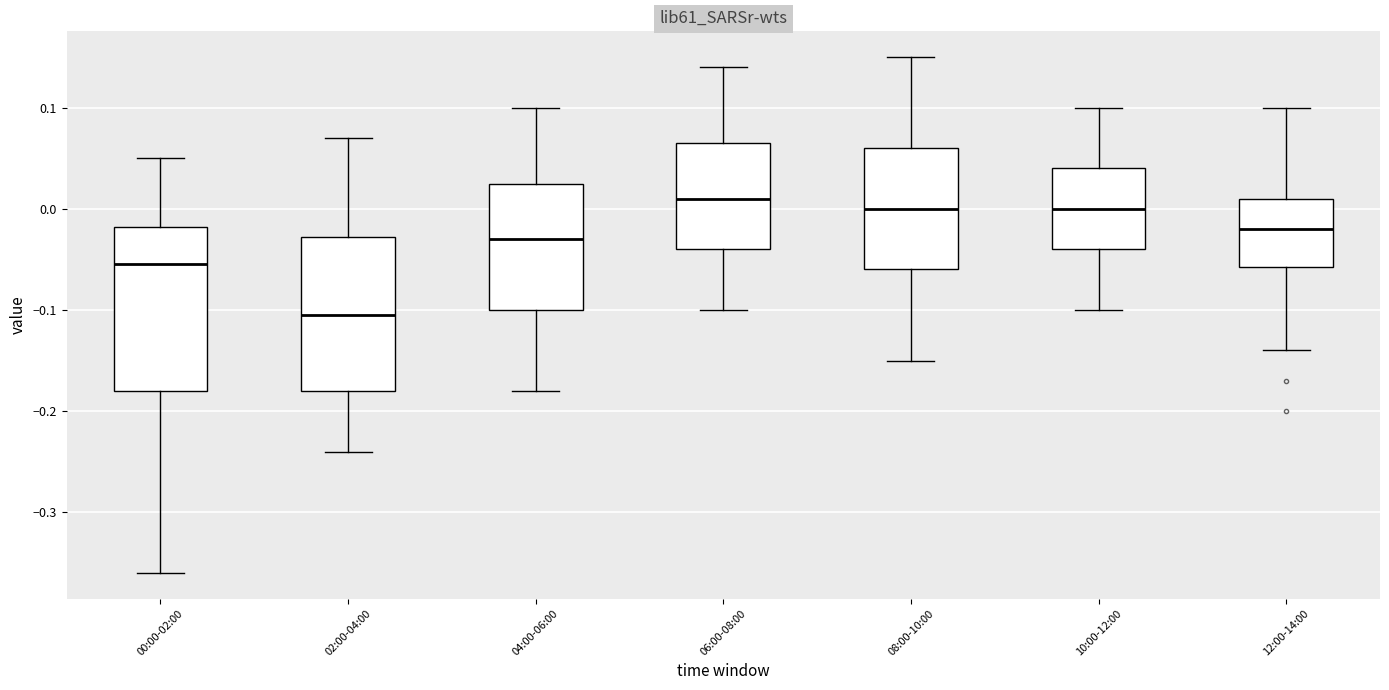

Reading left to right, read every box against the y-axis: the position of its median line, the range the box covers, and the ends of its whiskers. The values are not printed on the chart, so give them approximately, as read against the axis.

00:00-02:00: median -0.05, box -0.18 to -0.02, whiskers -0.36 to 0.05
02:00-04:00: median -0.10, box -0.18 to -0.03, whiskers -0.24 to 0.07
04:00-06:00: median -0.03, box -0.10 to 0.03, whiskers -0.18 to 0.10
06:00-08:00: median 0.01, box -0.04 to 0.07, whiskers -0.10 to 0.14
08:00-10:00: median 0.00, box -0.06 to 0.06, whiskers -0.15 to 0.15
10:00-12:00: median 0.00, box -0.04 to 0.04, whiskers -0.10 to 0.10
12:00-14:00: median -0.02, box -0.06 to 0.01, whiskers -0.14 to 0.10